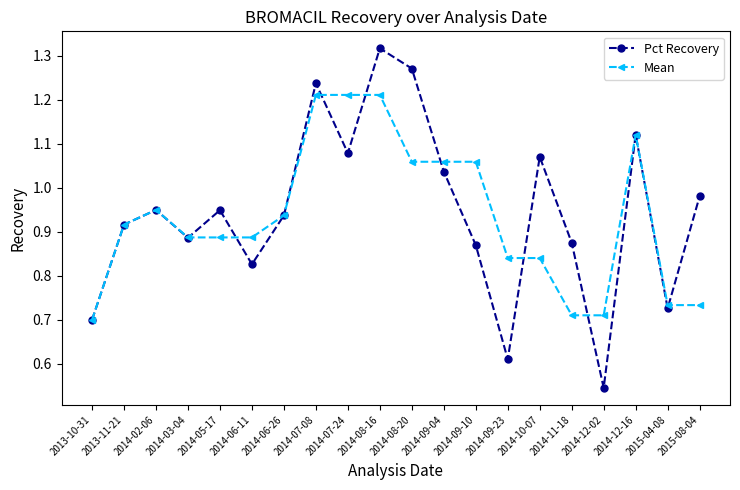

List the series in order of their peak value, lowest first.

Mean, Pct Recovery